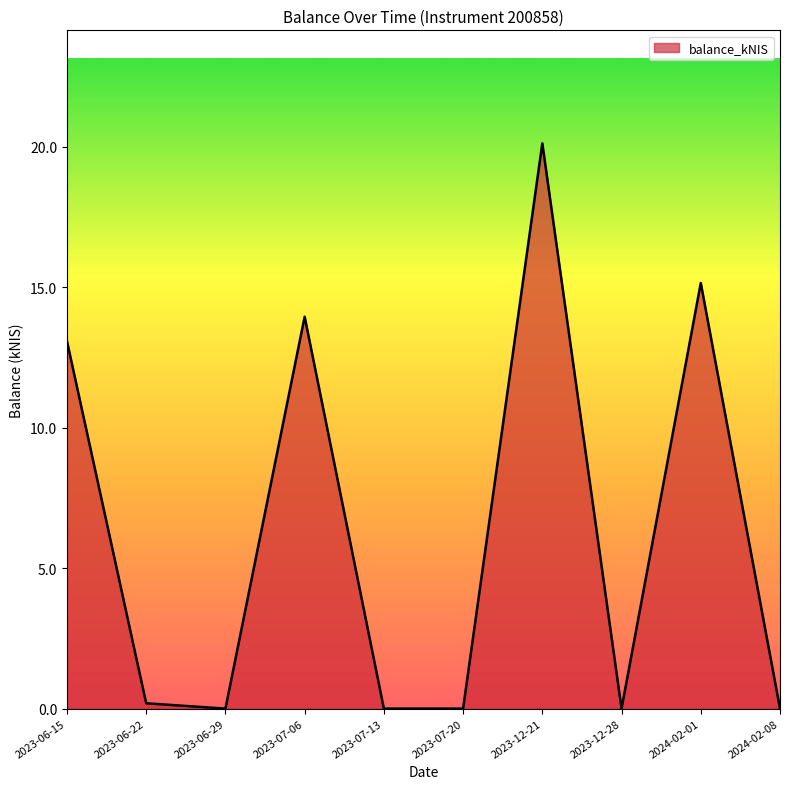

What is the difference between the values at 2023-07-20 and 2023-06-15?

13.1